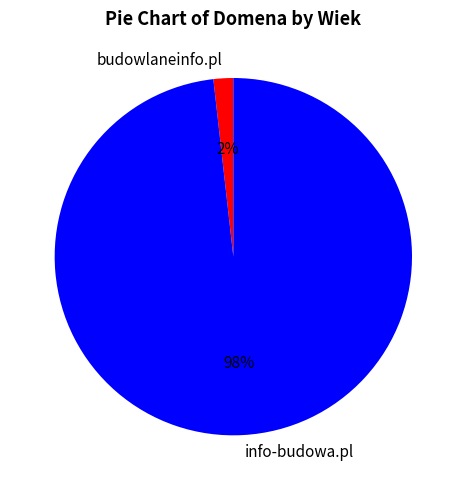

To the nearest percent, what percentage of the pie is budowlaneinfo.pl?

2%